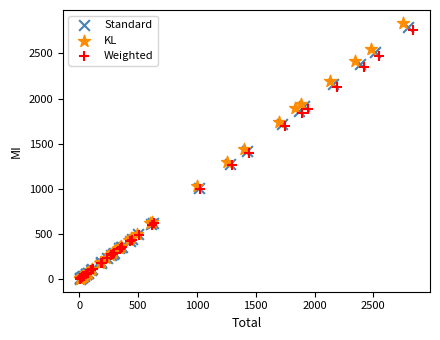

Which series has the widest spread of Y values?

KL